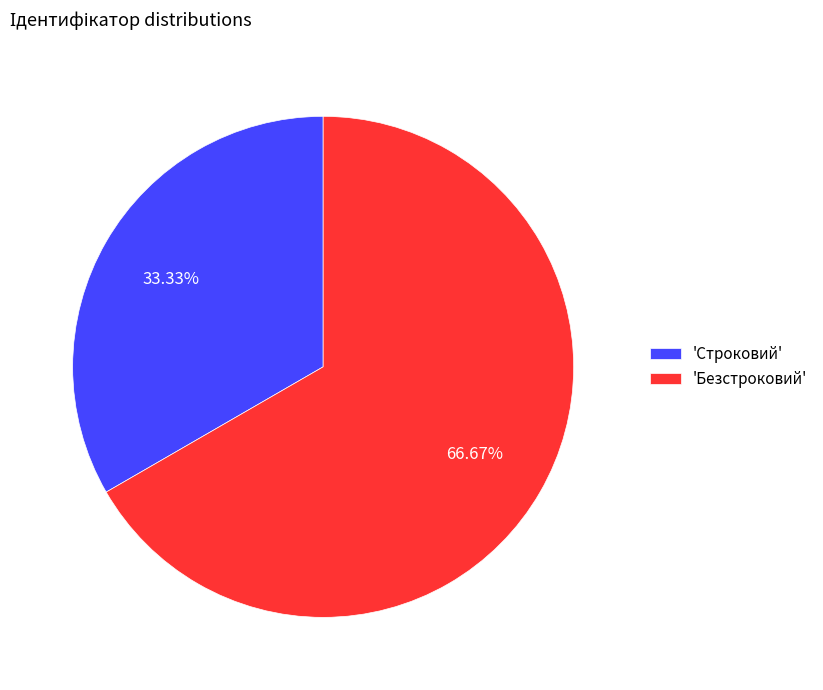

Rank the categories by value from highest to lowest.

'Безстроковий', 'Строковий'